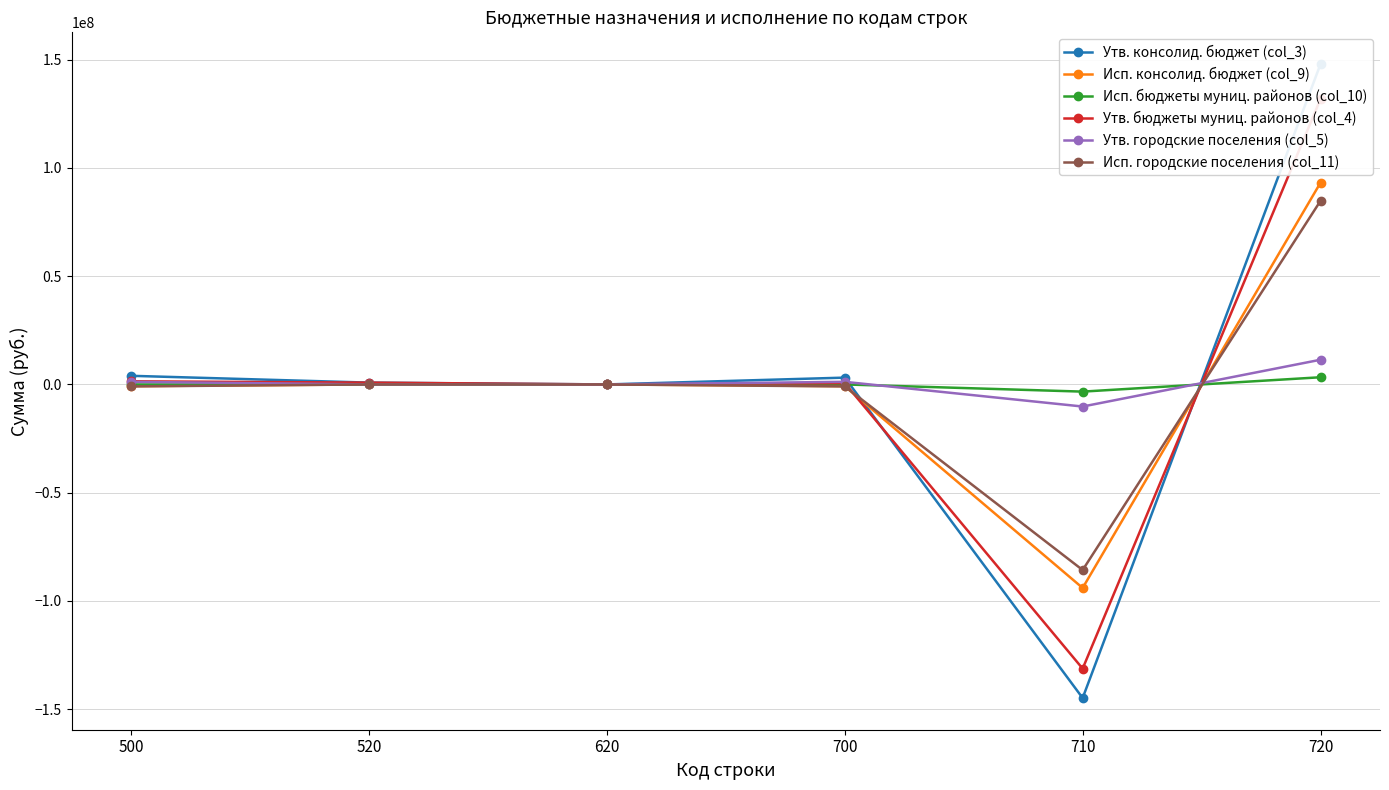

At which category is the sum across all series the highest?

720